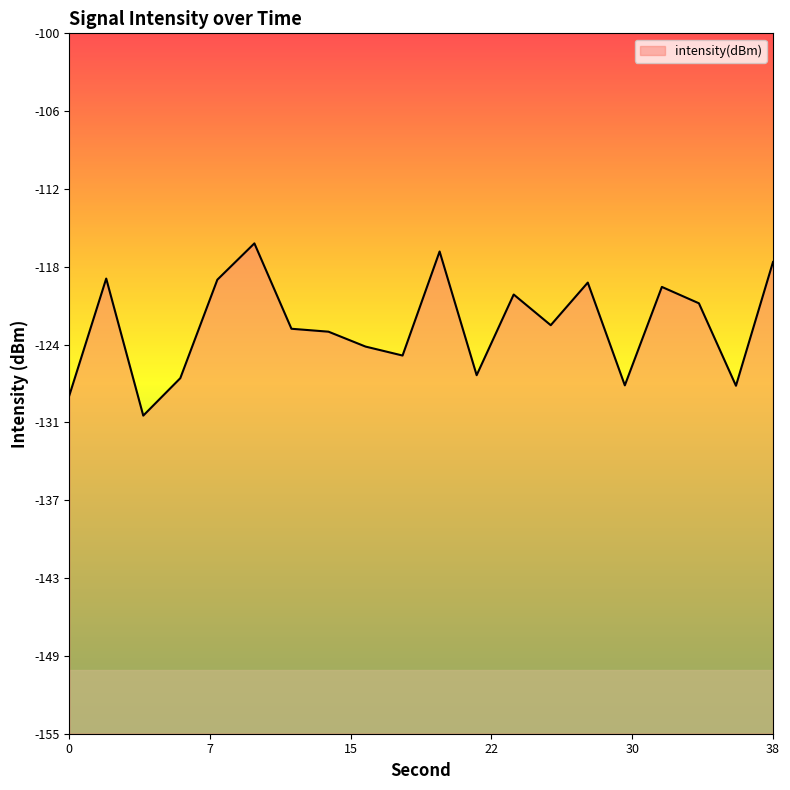

What is the difference between the values at 38 and 16?

6.6